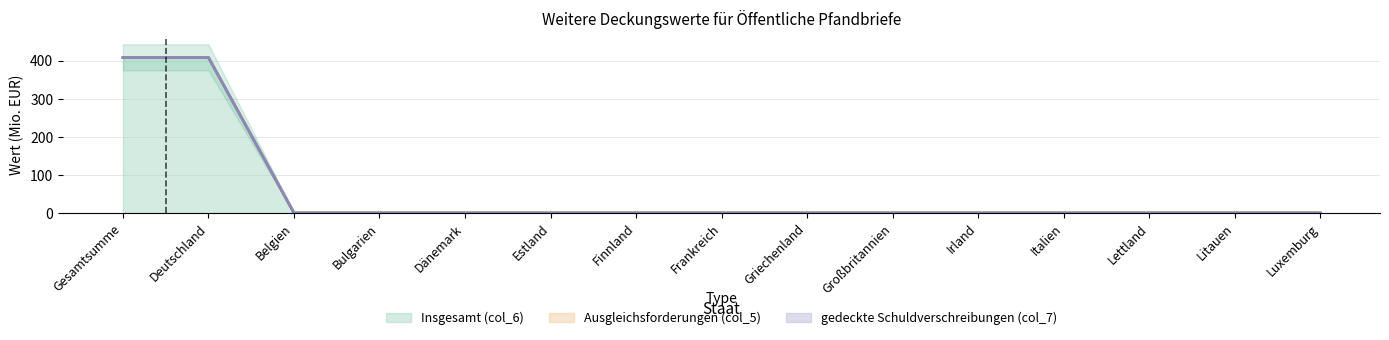

Which has a higher value, Litauen or Estland?

Litauen